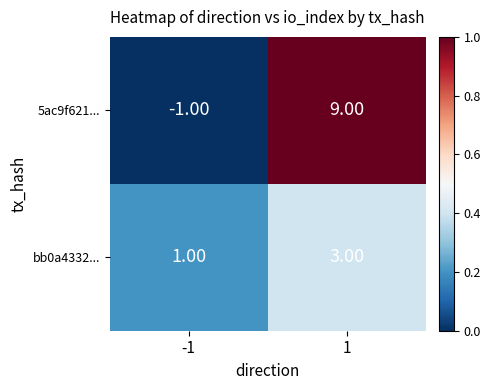

Which series changed the most between -1 and 1?

5ac9f621...